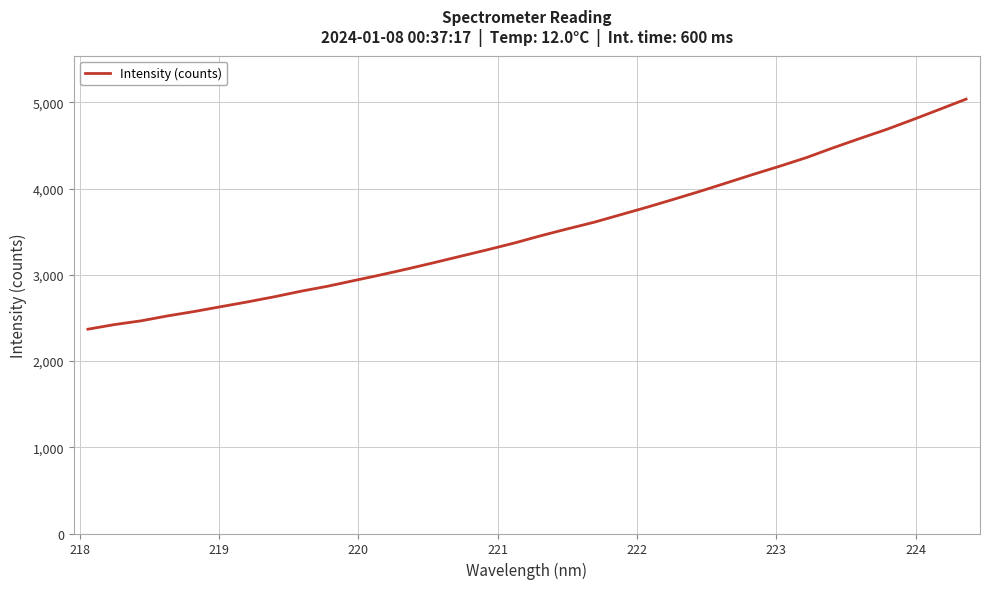

What is the greatest value displayed?

5036.4